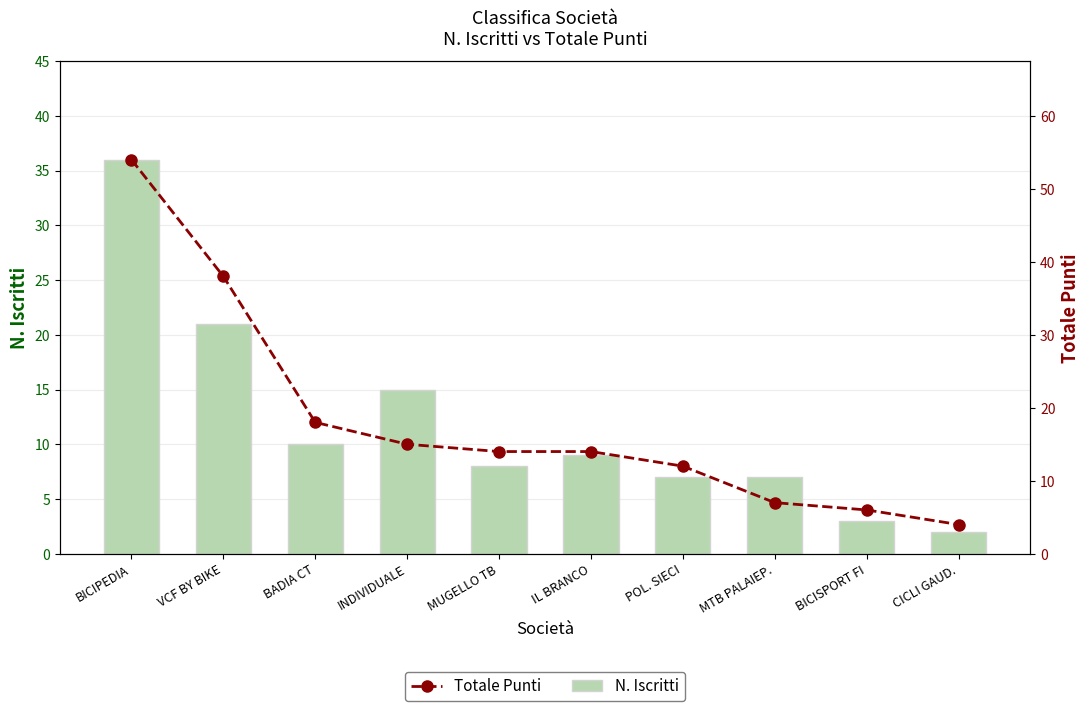

What is the sum of the Totale Punti values at BADIA CT and VCF BY BIKE?

56